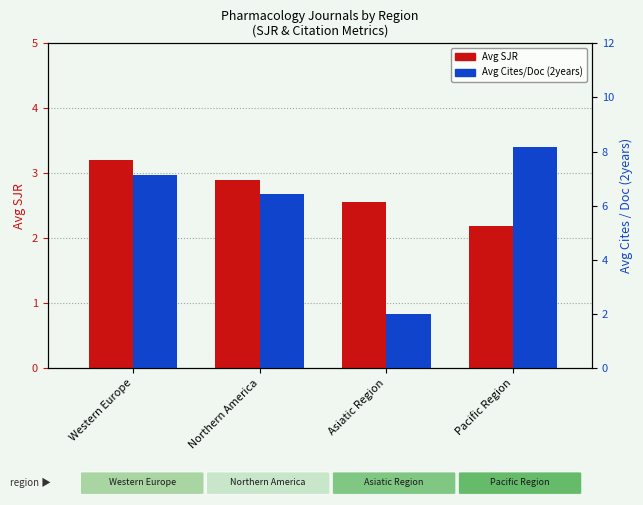

What are all the series names shown in the legend?

Avg SJR, Avg Cites/Doc (2years)